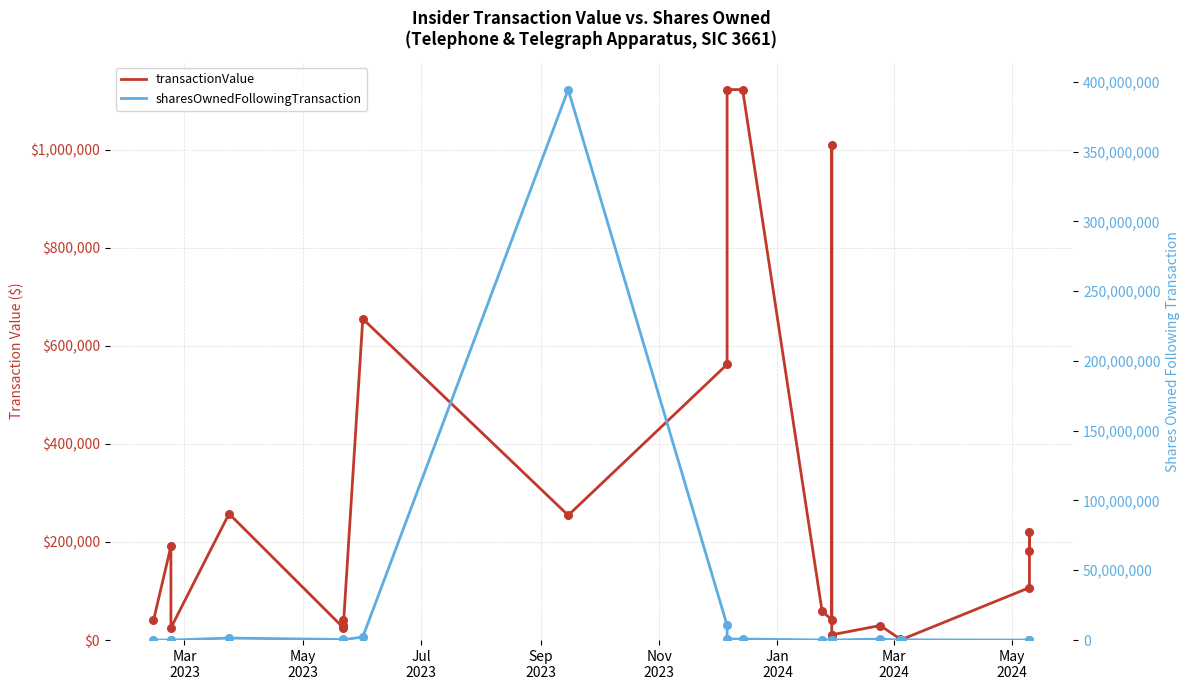

What are all the series names shown in the legend?

transactionValue, sharesOwnedFollowingTransaction